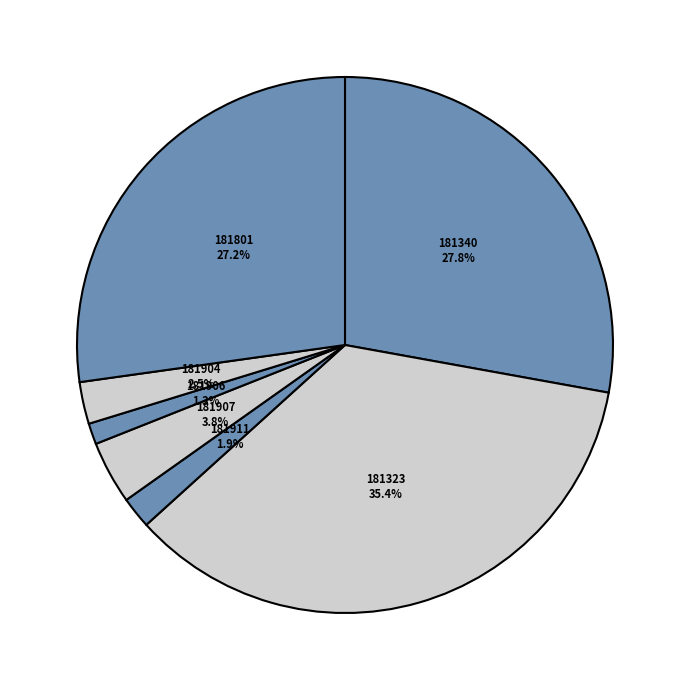

How many slices are in this pie chart?

7